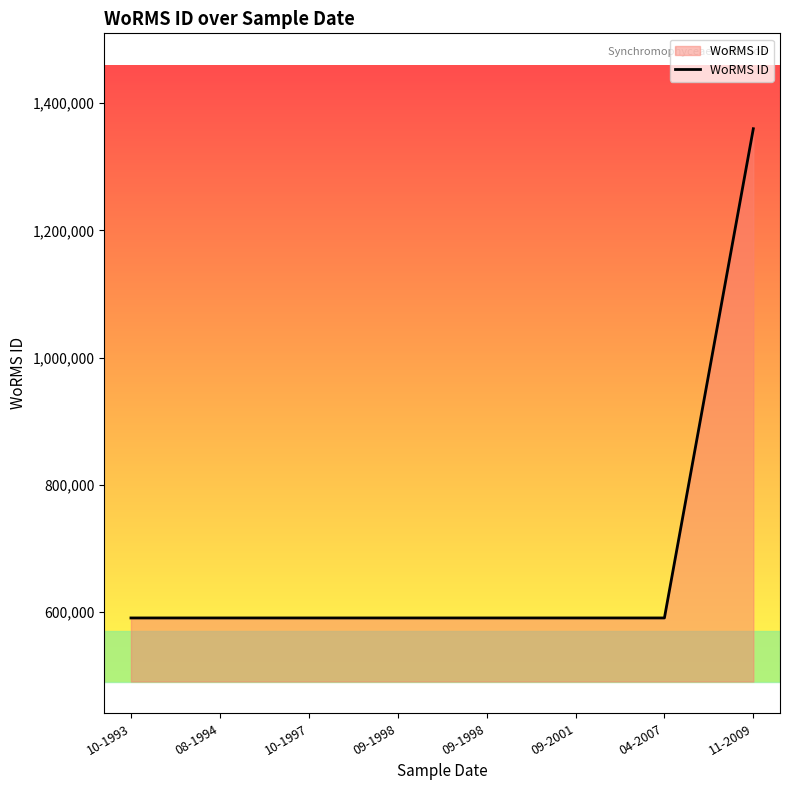

True or false: the data shows 590432 at 09-1998.

True